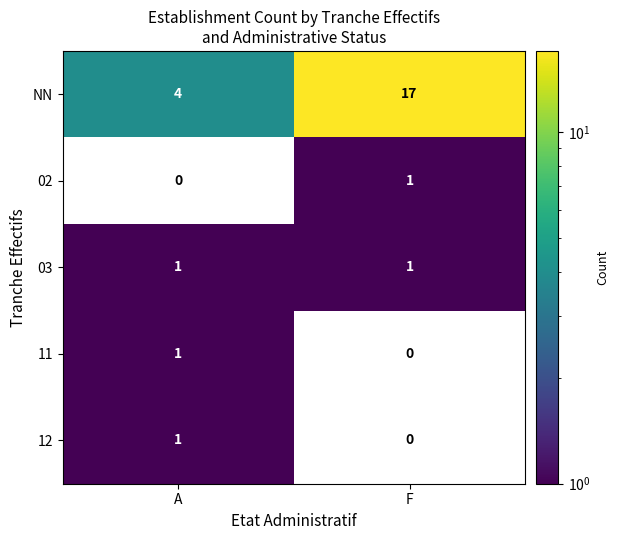

What is the greatest value displayed?

17